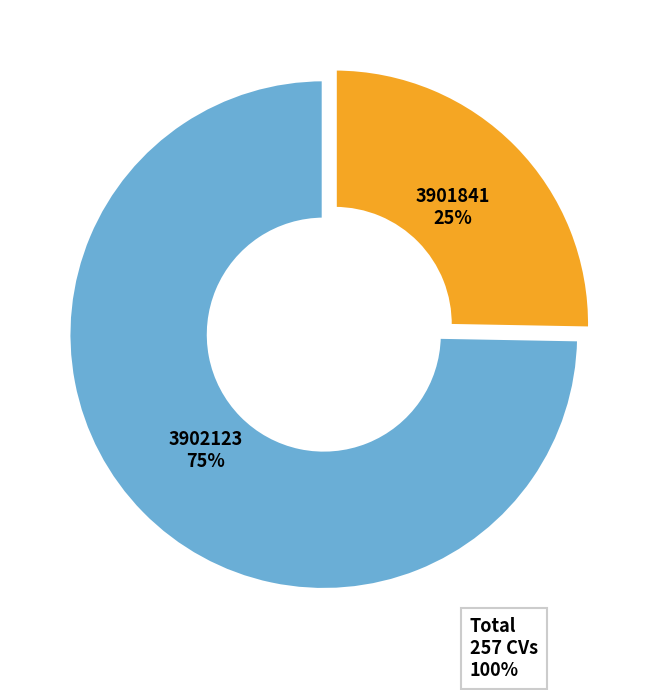

How many segments does this pie chart have?

2